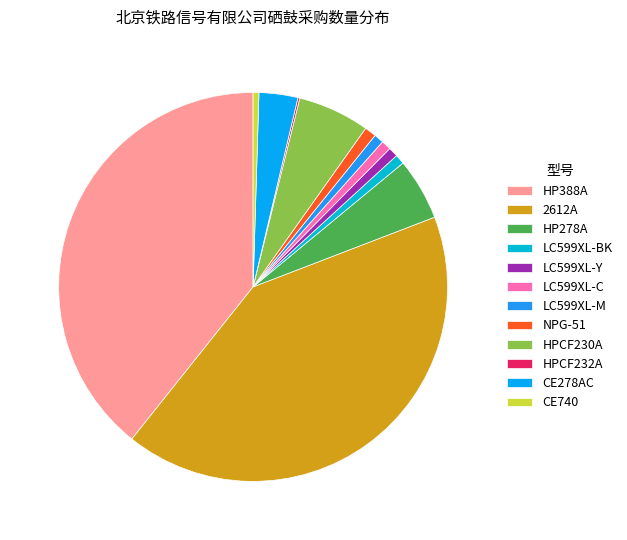

Does LC599XL-BK represent more than half of the total?

No